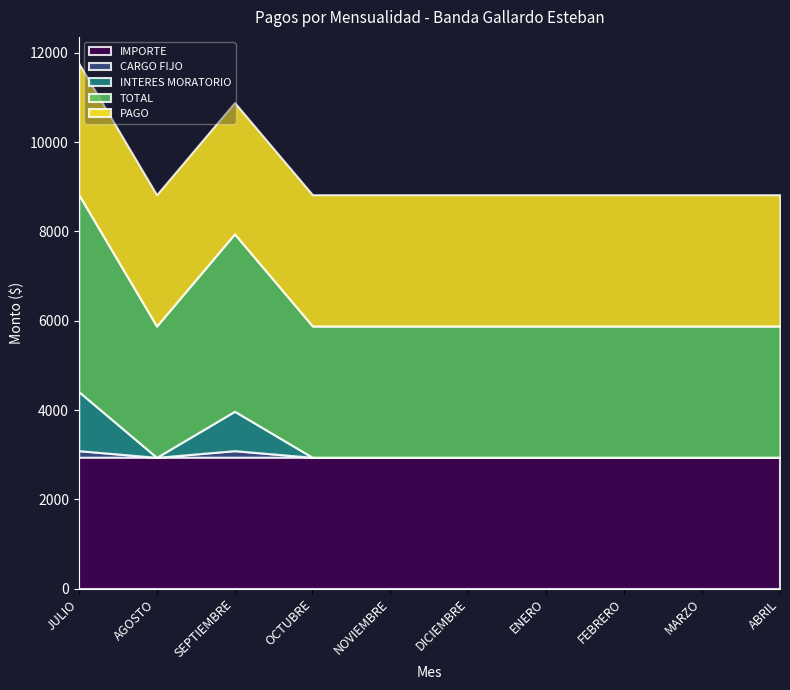

At which label does IMPORTE reach its minimum?

JULIO